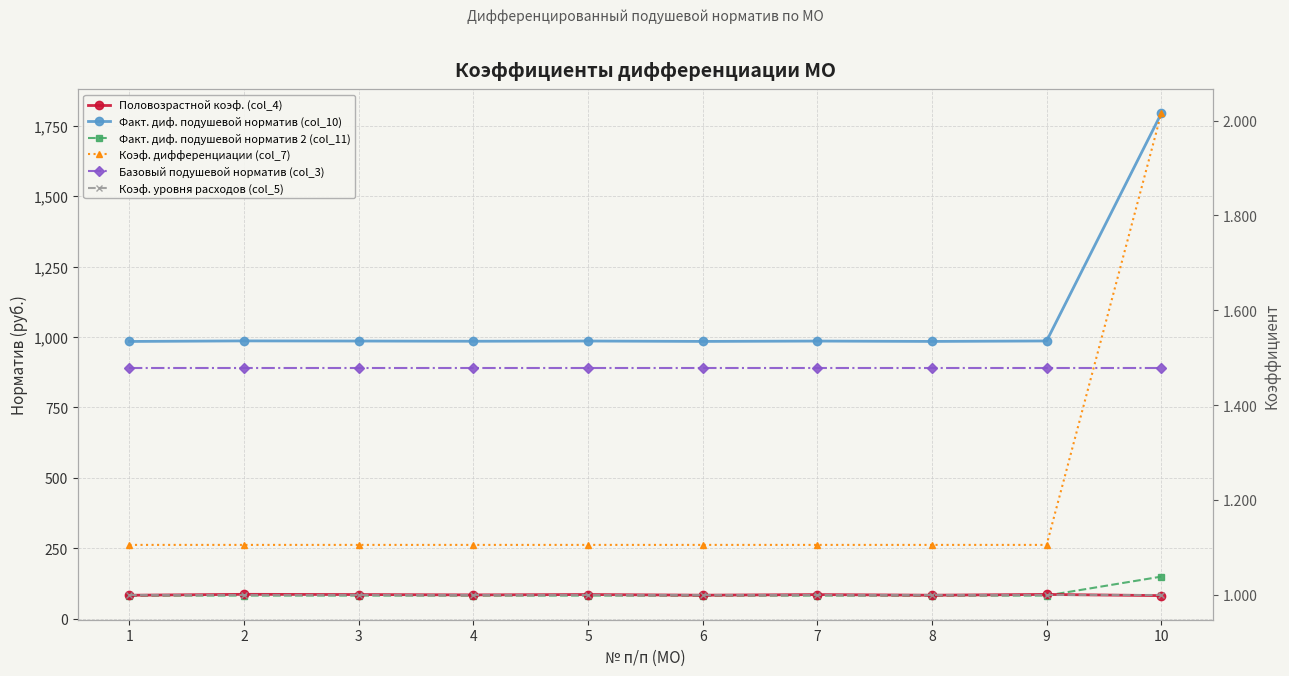

What are all the series names shown in the legend?

Факт. диф. подушевой норматив (col_10), Факт. диф. подушевой норматив 2 (col_11), Базовый подушевой норматив (col_3), Половозрастной коэф. (col_4), Коэф. дифференциации (col_7), Коэф. уровня расходов (col_5)